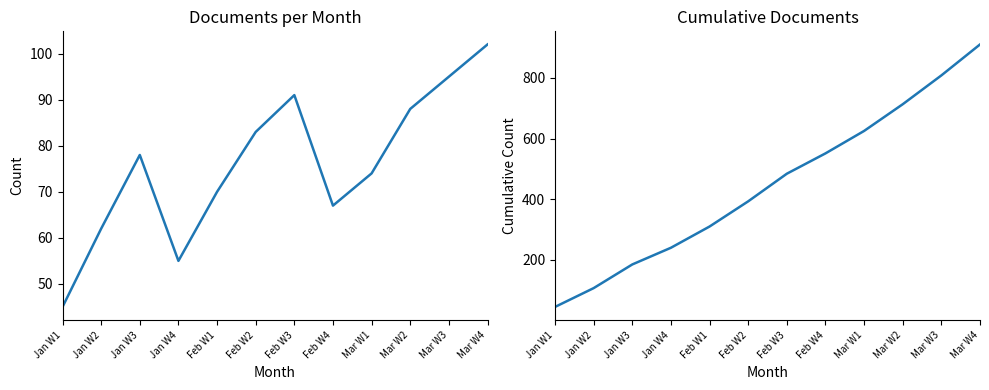

Reading right to left, list all the values displayed in this chart.

Документів на місяць: Mar W4=102	Mar W3=95	Mar W2=88	Mar W1=74	Feb W4=67	Feb W3=91	Feb W2=83	Feb W1=70	Jan W4=55	Jan W3=78	Jan W2=62	Jan W1=45
Накопичено: Mar W4=910	Mar W3=808	Mar W2=713	Mar W1=625	Feb W4=551	Feb W3=484	Feb W2=393	Feb W1=310	Jan W4=240	Jan W3=185	Jan W2=107	Jan W1=45